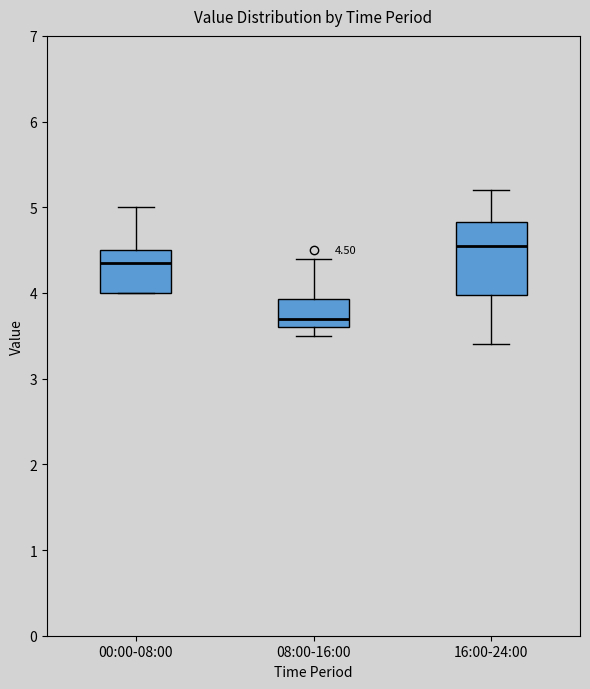

Comparing the boxes themselves (not the whiskers), which one is the tallest?

16:00-24:00